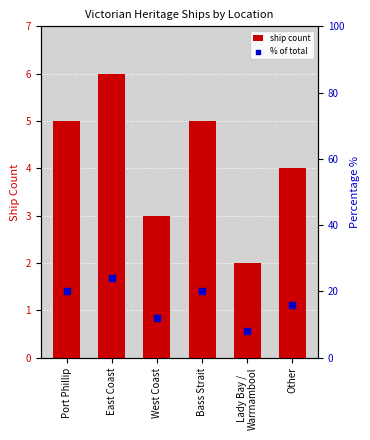

Which series has the largest Y range (max minus min)?

percentile